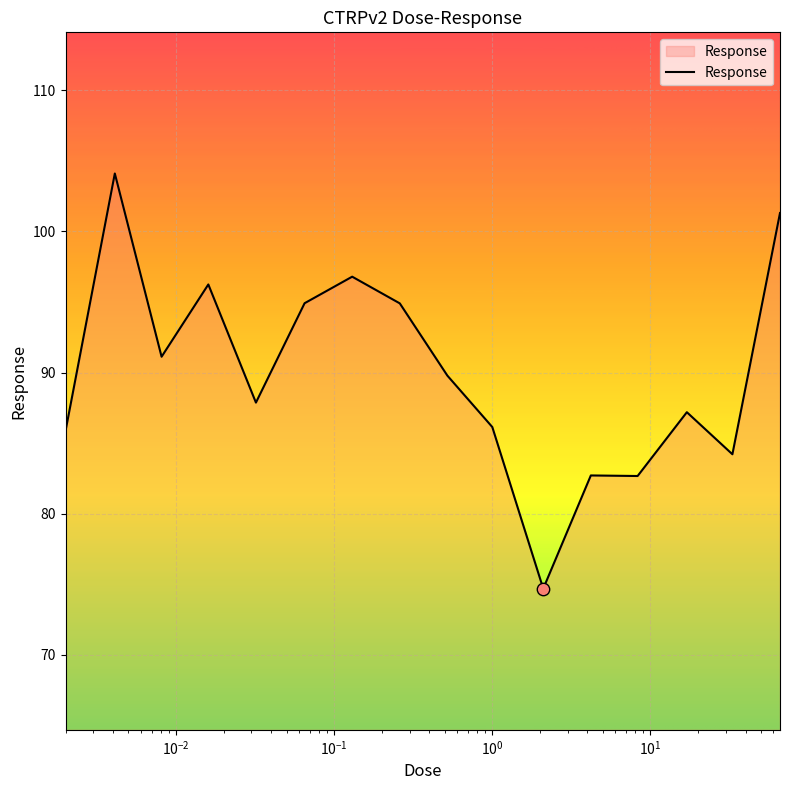

What is the maximum value shown in the chart?

104.1